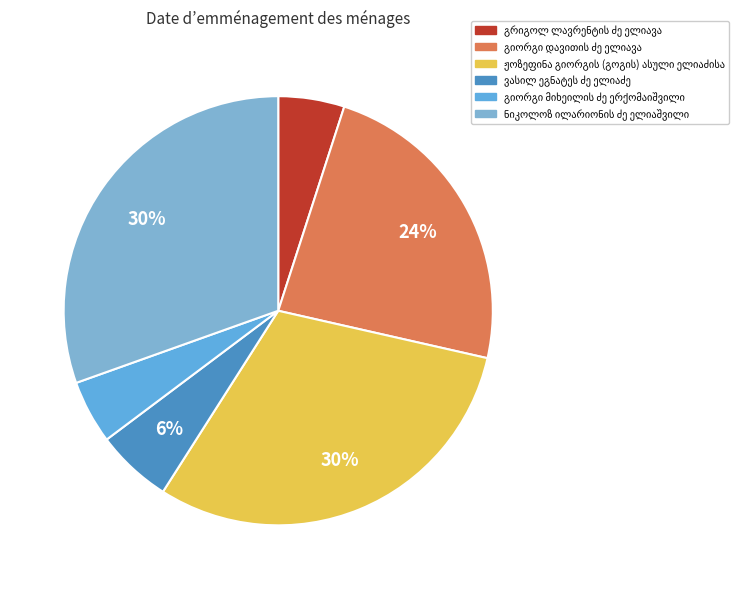

How many slices are in this pie chart?

6